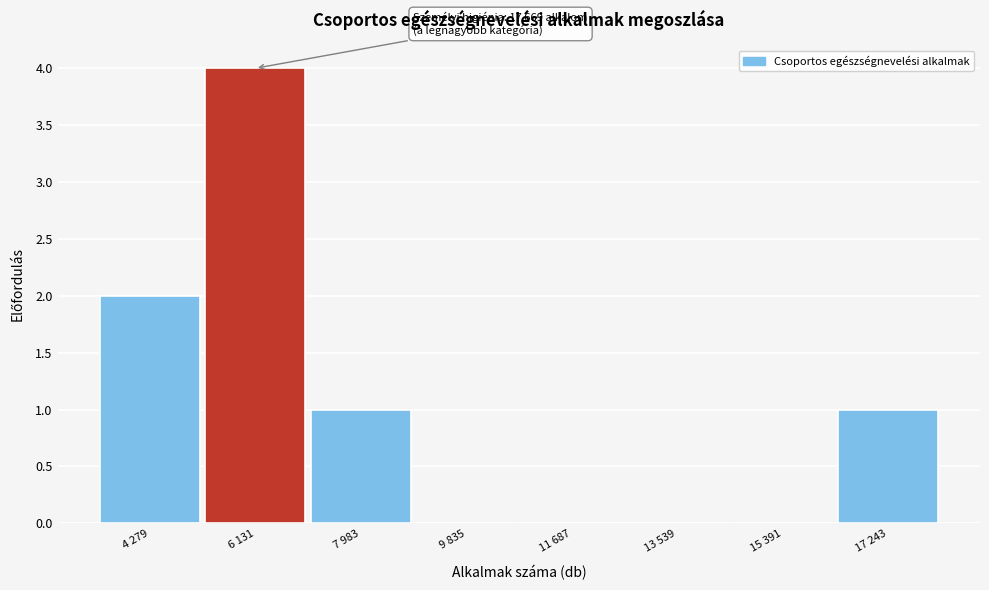

Reading right to left, transcribe all the data shown in this chart.

17 243=1	15 391=0	13 539=0	11 687=0	9 835=0	7 983=1	6 131=4	4 279=2